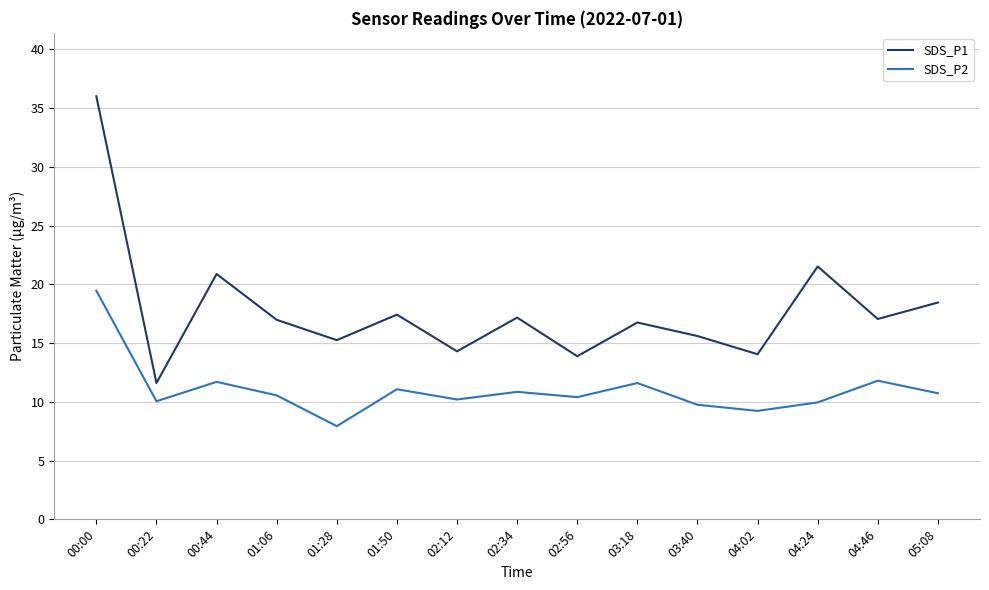

What position from the right is 01:06?

12